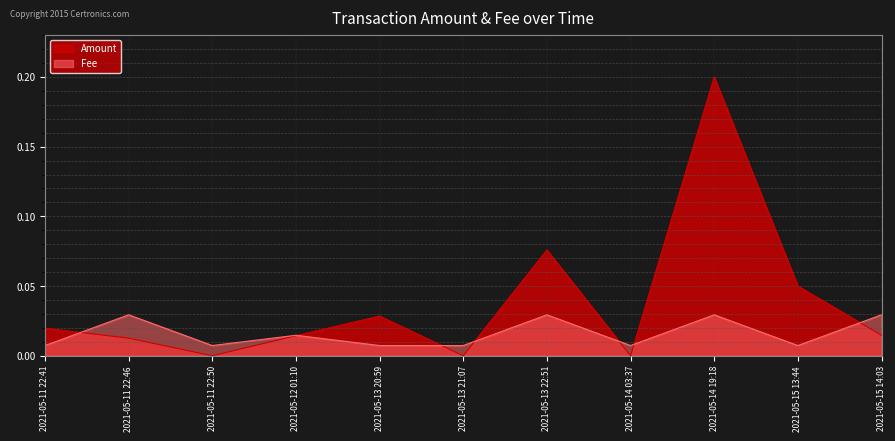

Between 2021-05-14 19:18 and 2021-05-13 20:59, which is larger?

2021-05-14 19:18